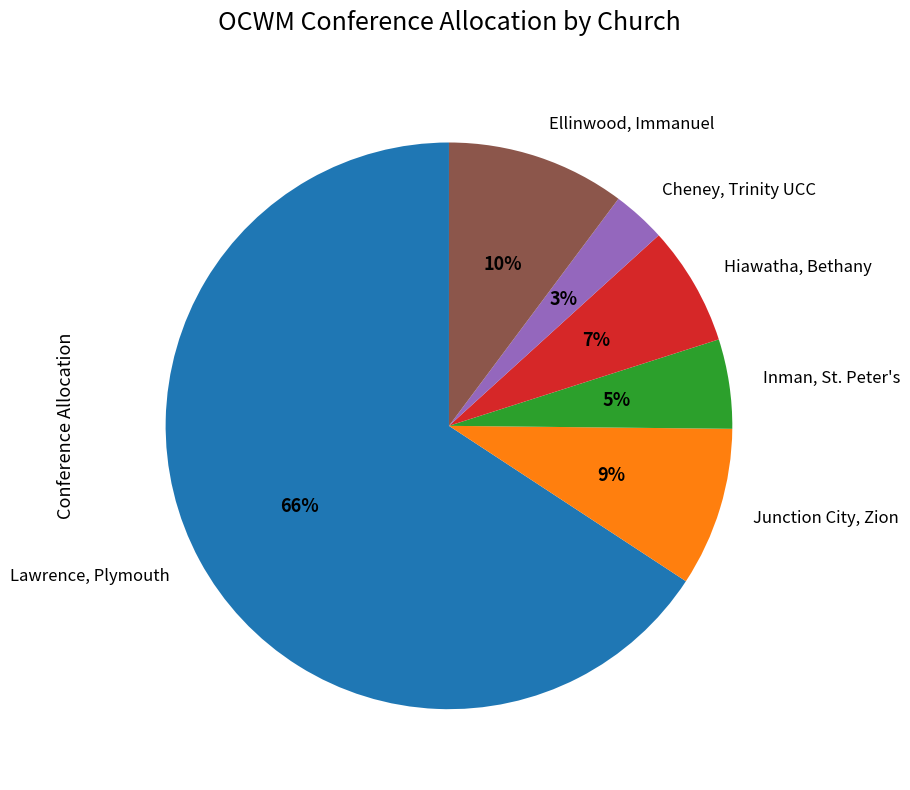

What is the smallest slice in the pie chart?

Cheney, Trinity UCC